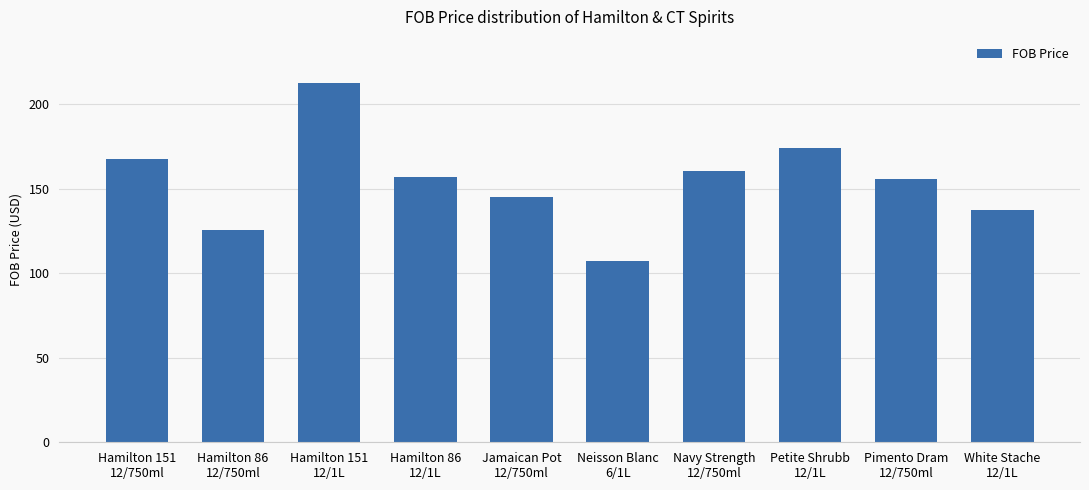

Approximately how many times larger is the value at Neisson Blanc
6/1L compared to Navy Strength
12/750ml?

0.7